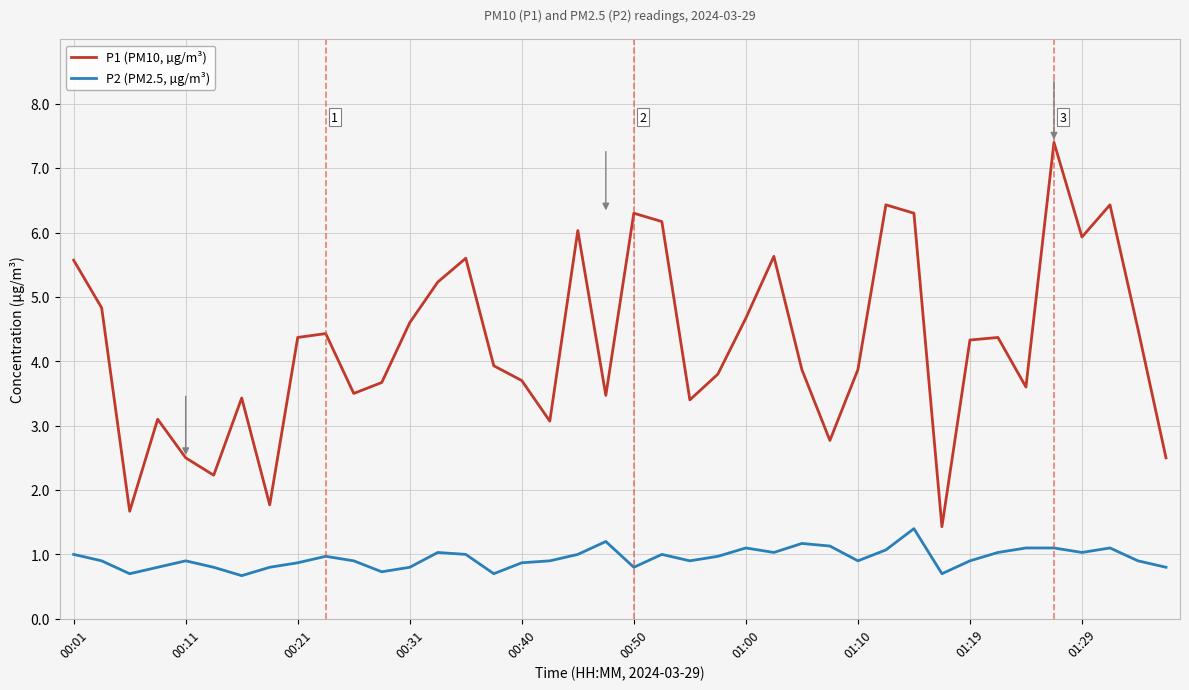

What is the minimum value for P2 (PM2.5, µg/m³)?

0.7